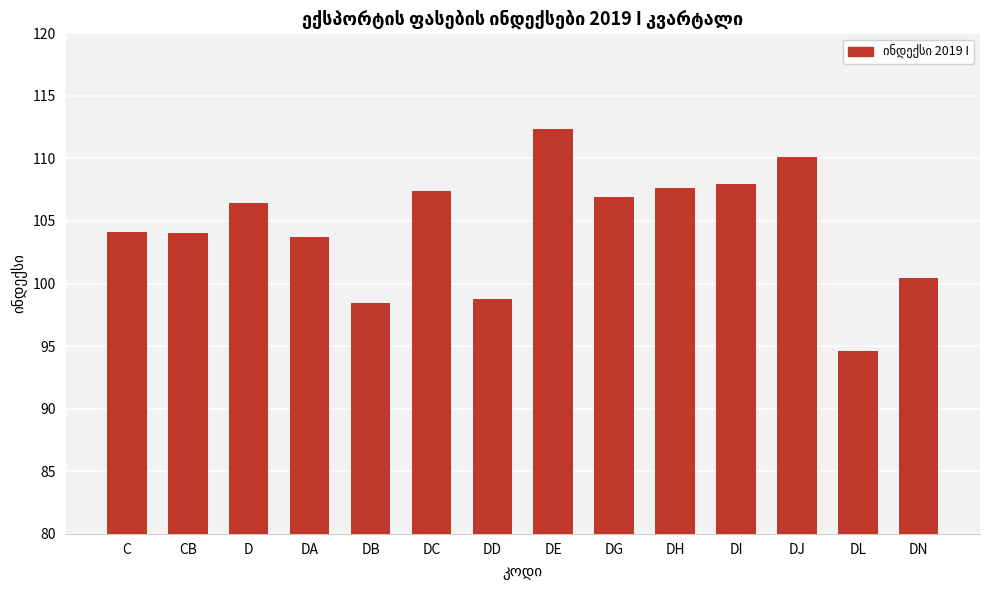

What is the difference between the maximum and minimum values?

17.7